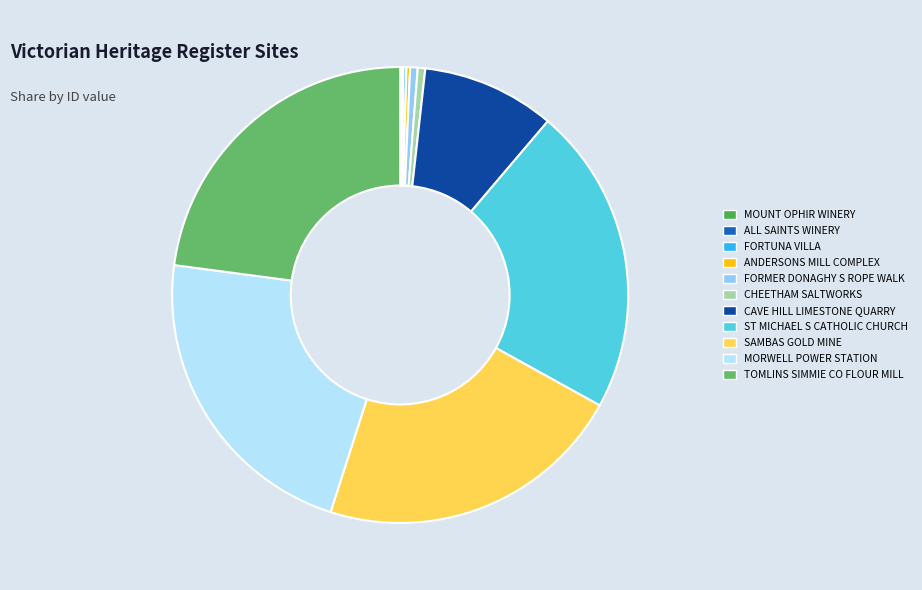

What is the total percentage of TOMLINS SIMMIE CO FLOUR MILL and ALL SAINTS WINERY?

23.0%